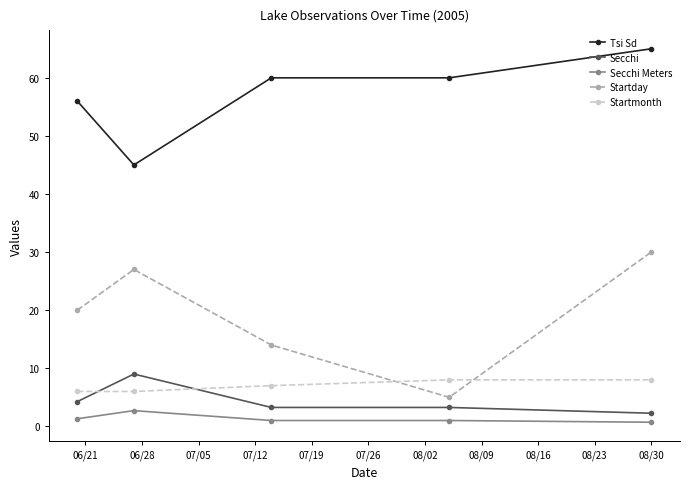

What is the smallest value displayed?

0.7